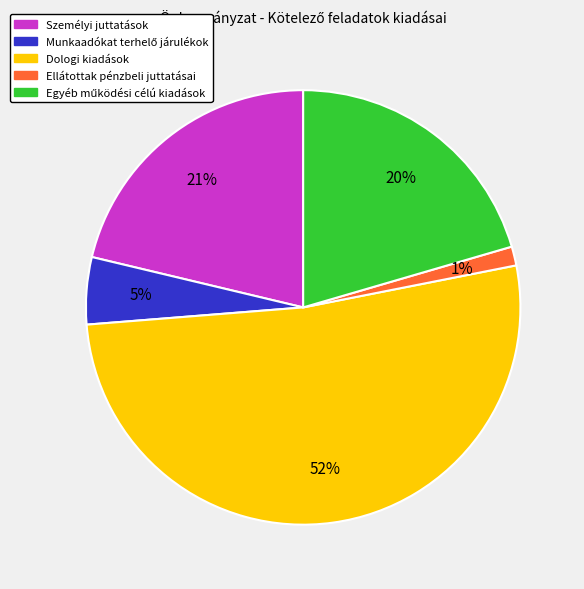

True or false: Dologi kiadások accounts for 59% of the total.

False